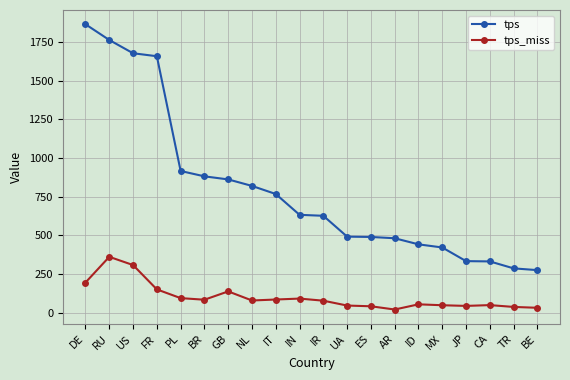

Is it true that tps equals 378.4 at TR?

False